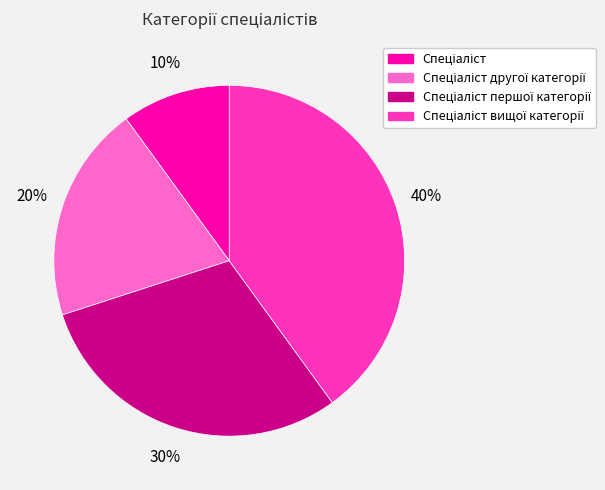

To the nearest percent, what is the difference between the largest and smallest slice percentages?

30%